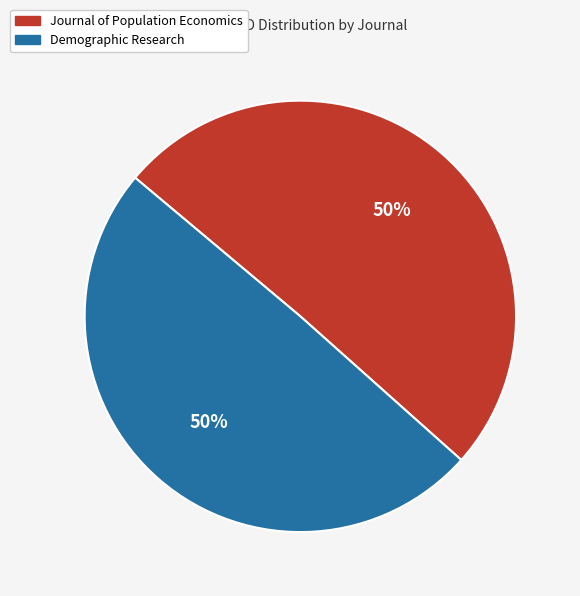

To the nearest percent, what is the average slice percentage?

50%